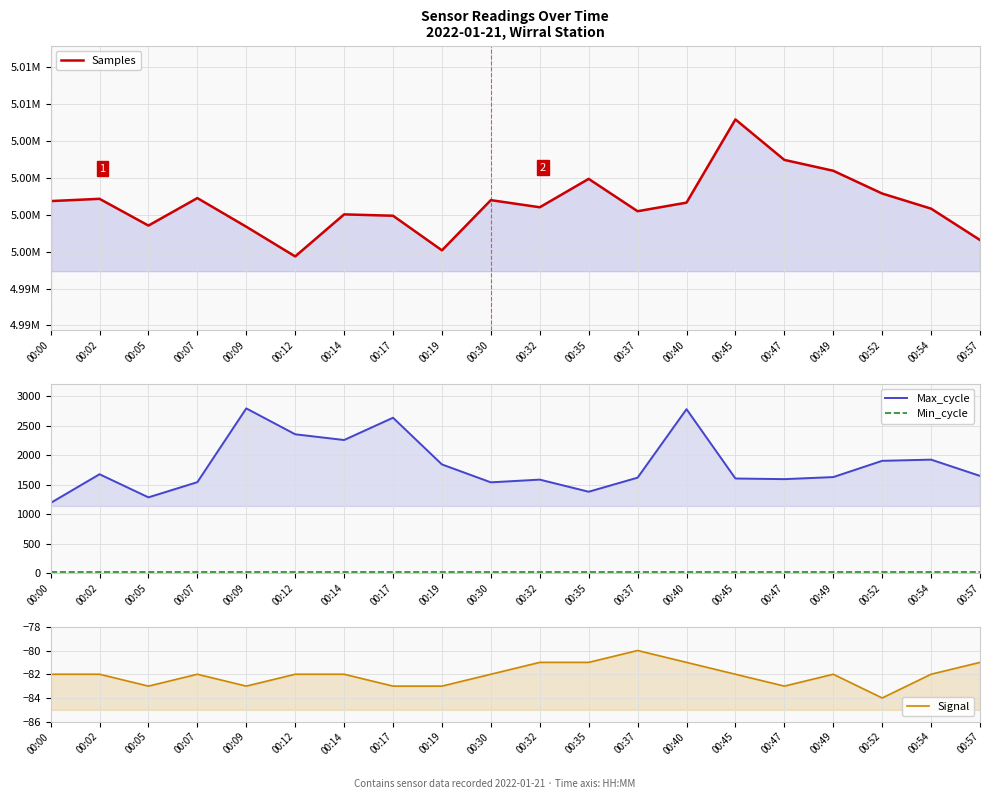

List the series in order of their peak value, highest first.

Samples, Max_cycle, Min_cycle, Signal